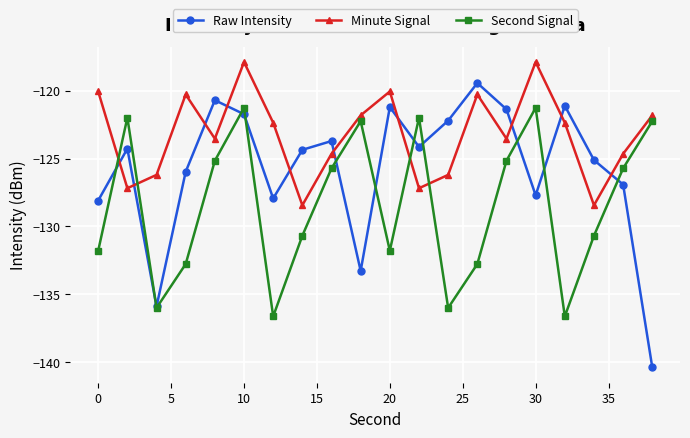

Which series has the largest total across all categories?

Minute Signal